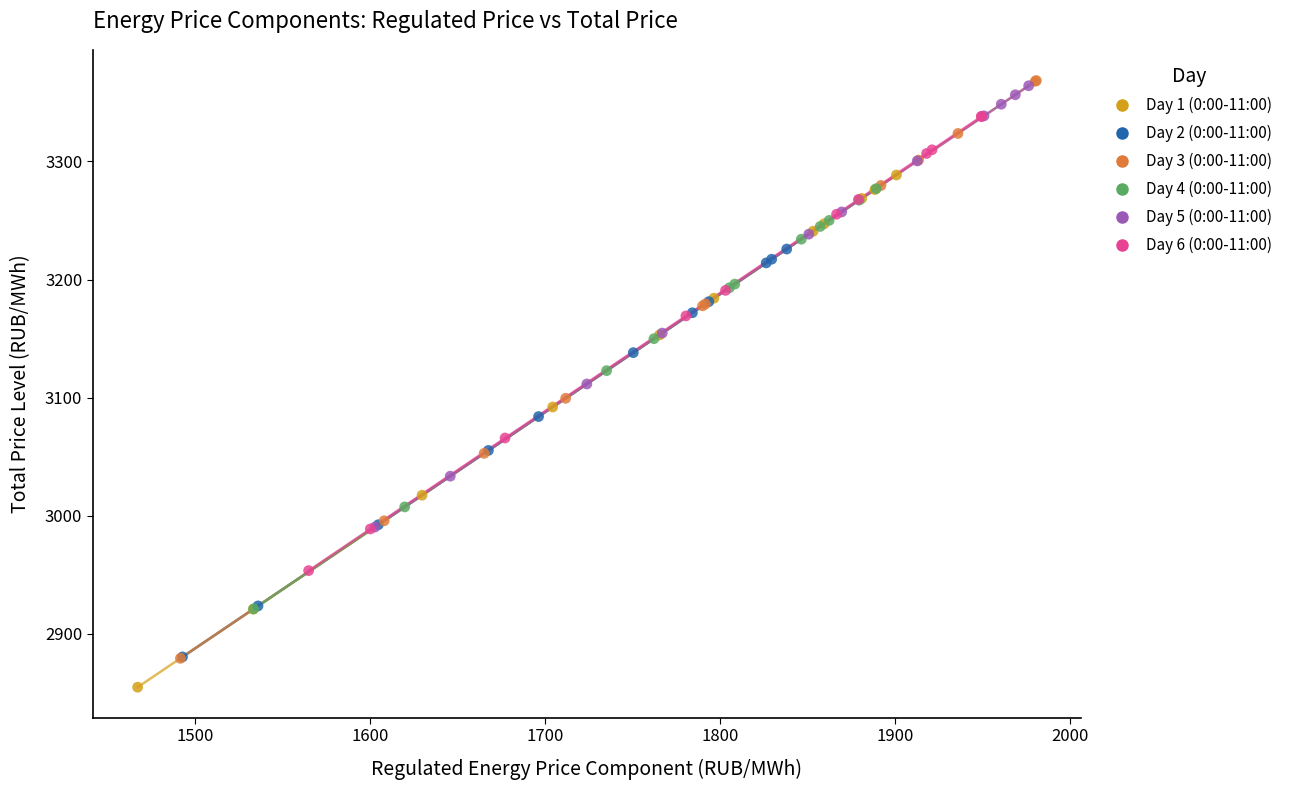

Which series has the largest Y range (max minus min)?

Day 3 (0:00-11:00)